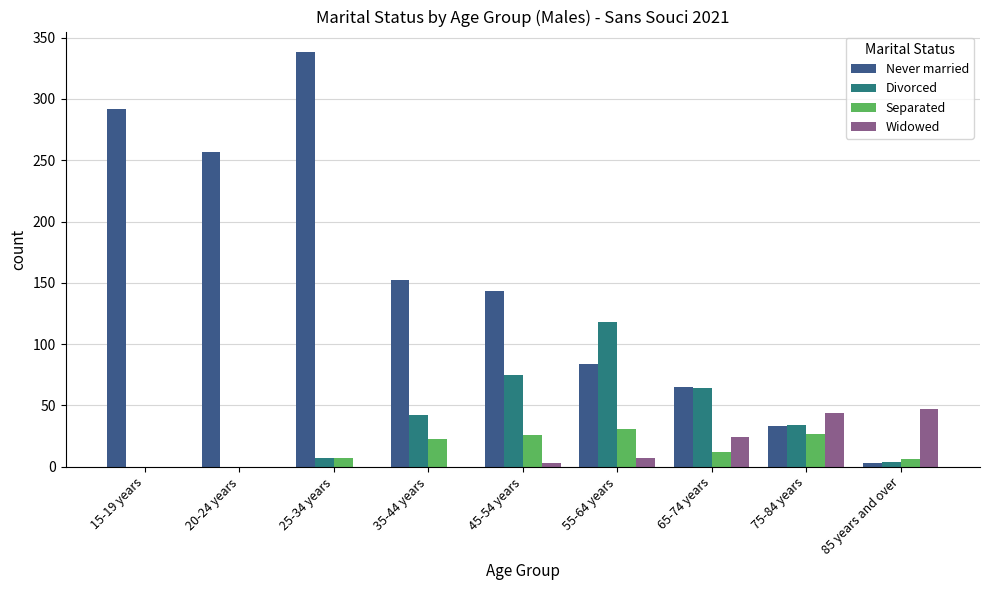

The Widowed series shows 0 at 35-44 years. True or false?

True